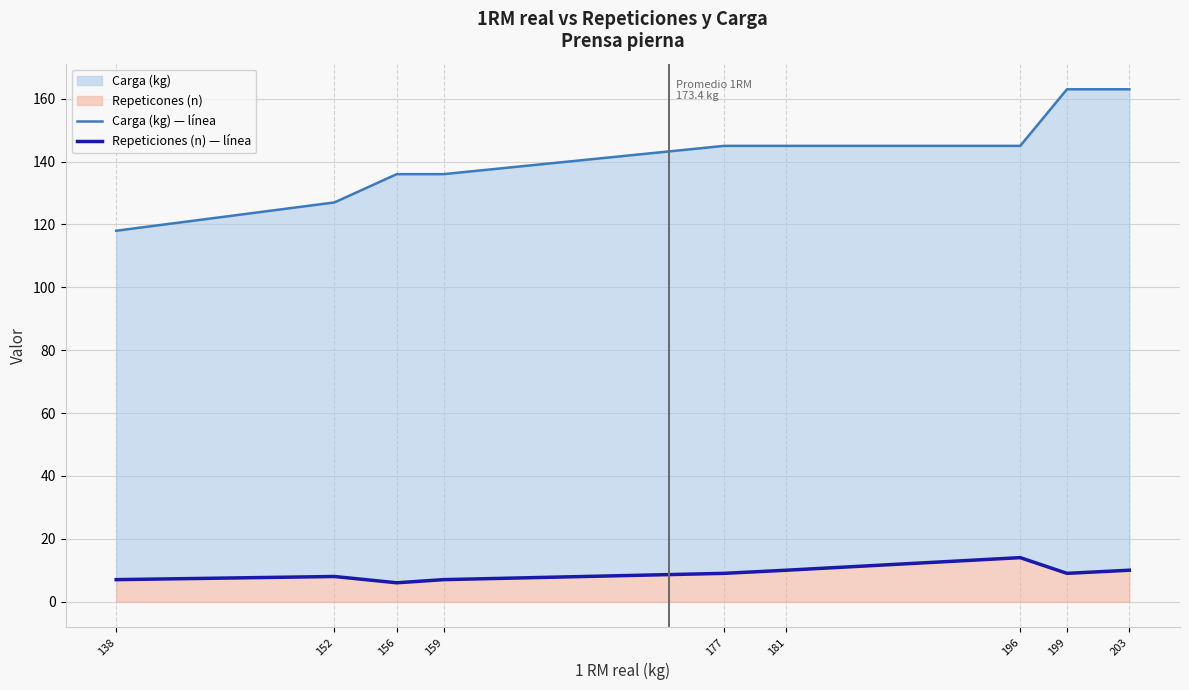

Count the number of categories in the chart.

9